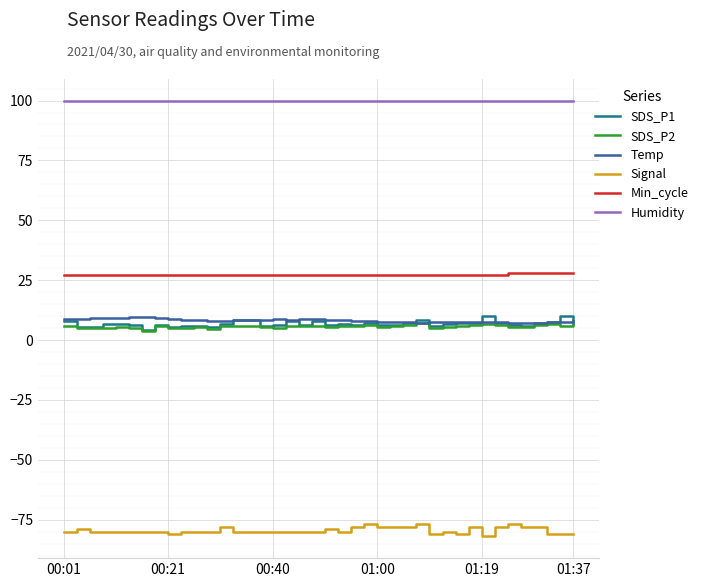

What is the minimum value shown in the chart?

-82.0